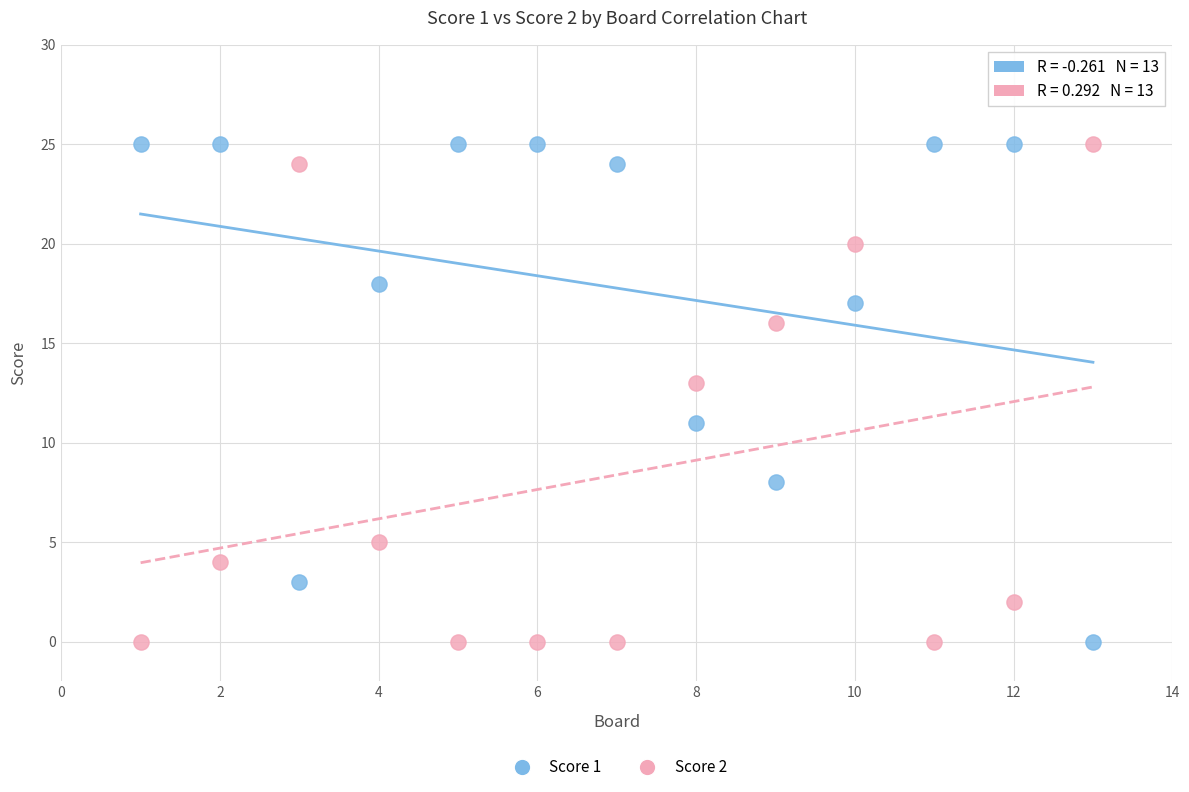

What is the X range (max minus min) for the scatter plot?

12